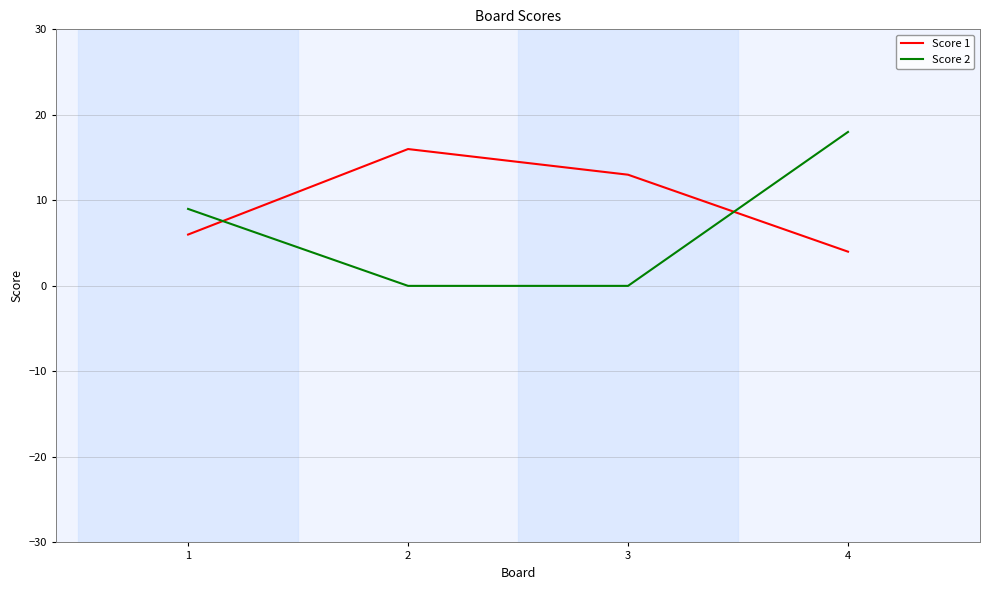

Which series changed the most between 2 and 4?

Score 2